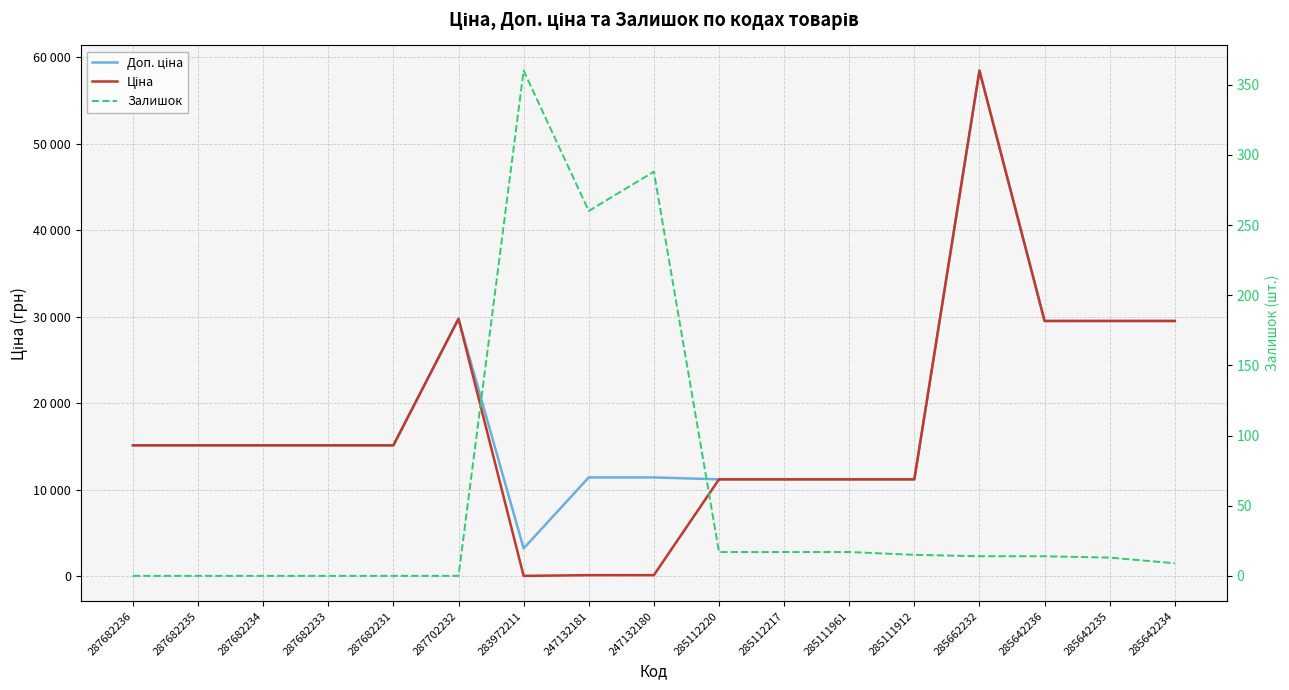

Does the chart display data point markers on the line(s)?

No